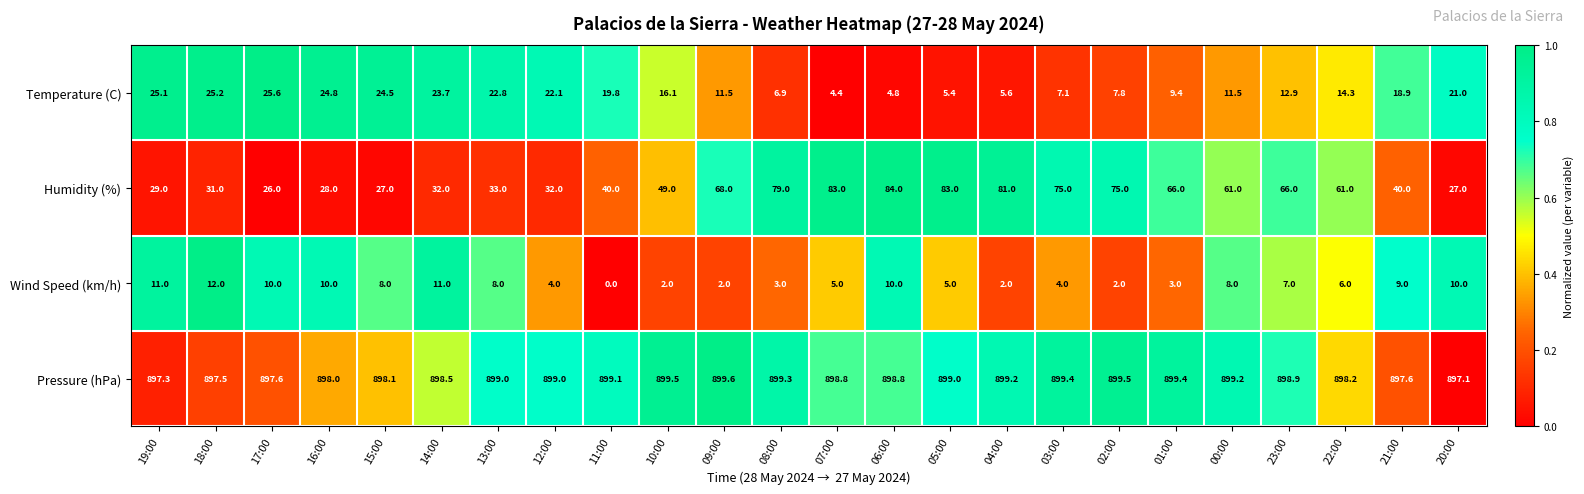

The Temperature (C) series shows 13.0 at 01:00. True or false?

False